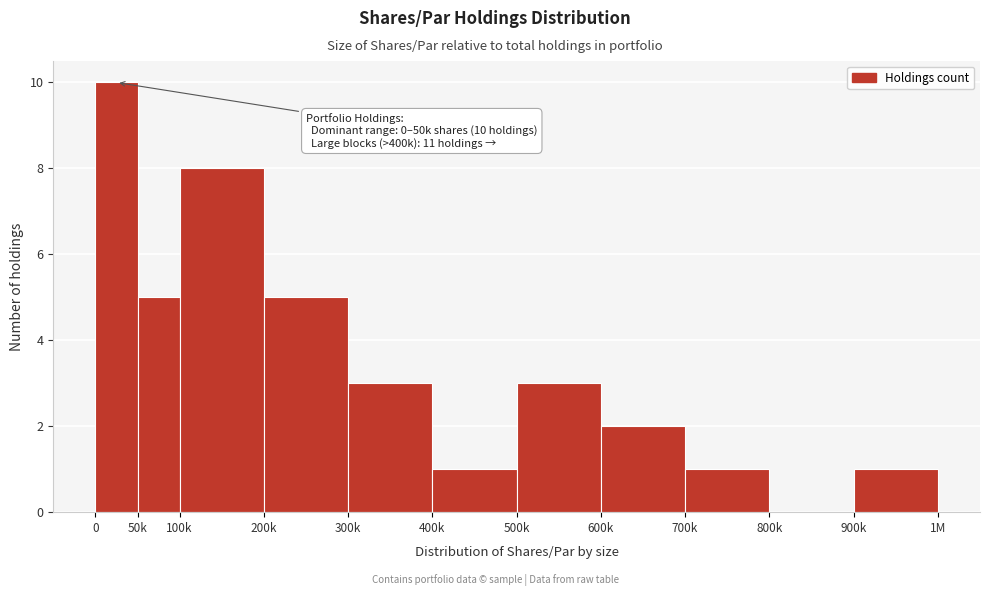

Reading left to right, extract all data points from this chart.

0=10	50k=5	100k=8	200k=5	300k=3	400k=1	500k=3	600k=2	700k=1	800k=0	900k=1